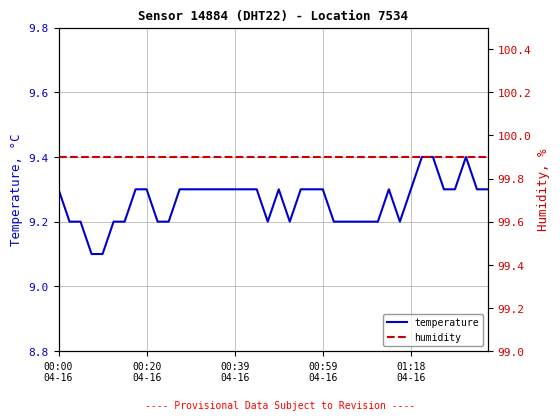

True or false: temperature has a value of 6.2 at 9.

False